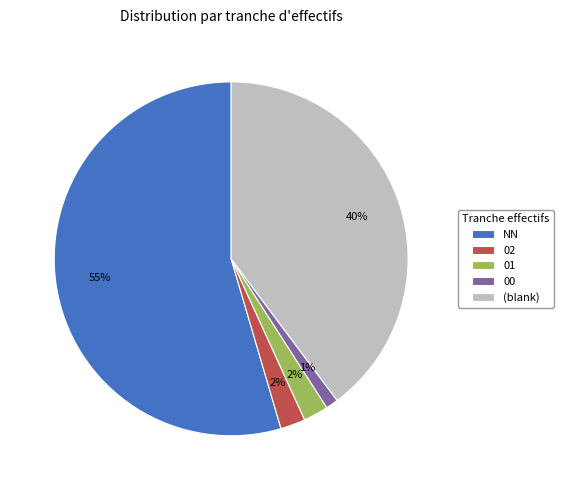

Which has a higher value, (blank) or NN?

NN